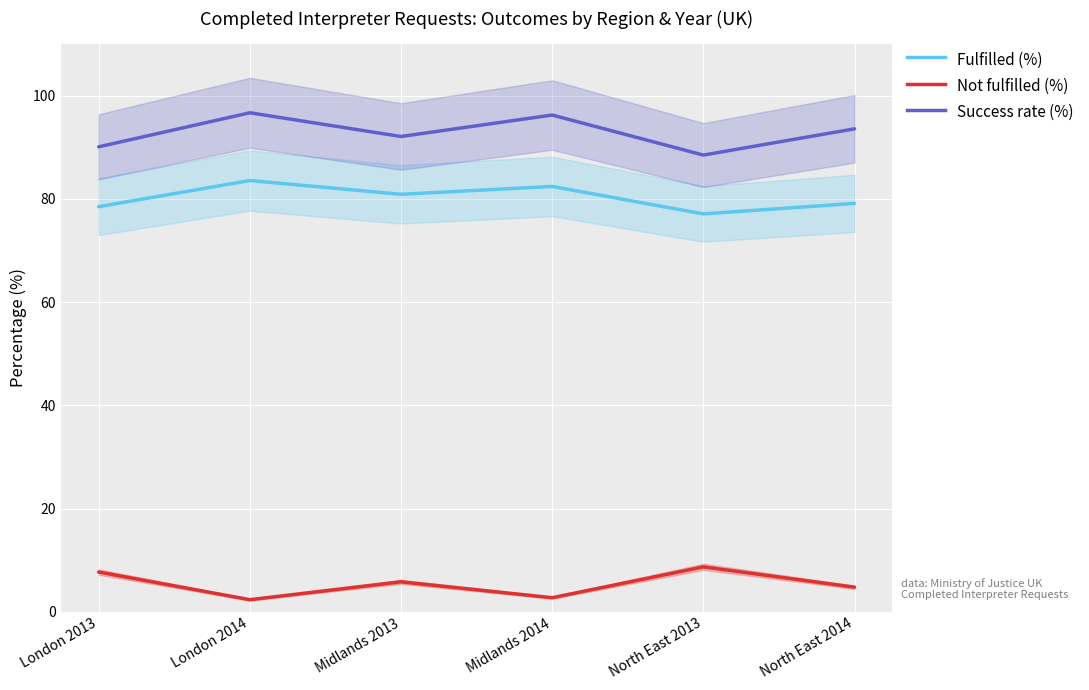

Which series has the largest range (max minus min)?

Success rate (%)